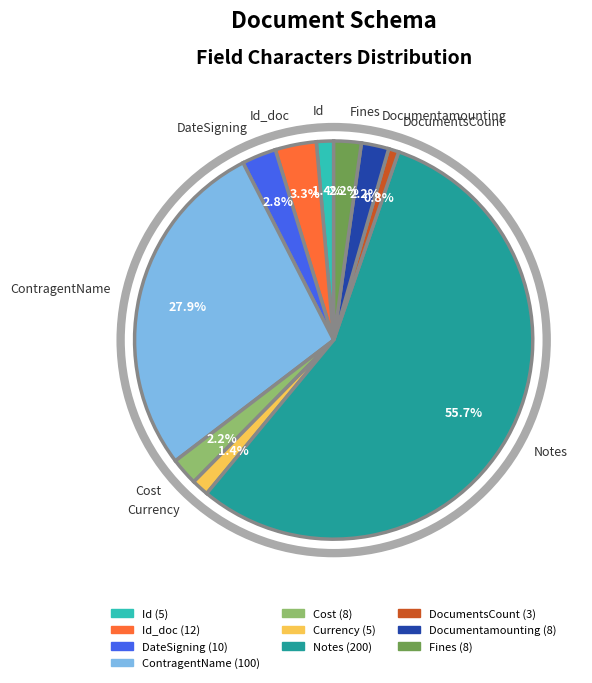

How many slices are in this pie chart?

10